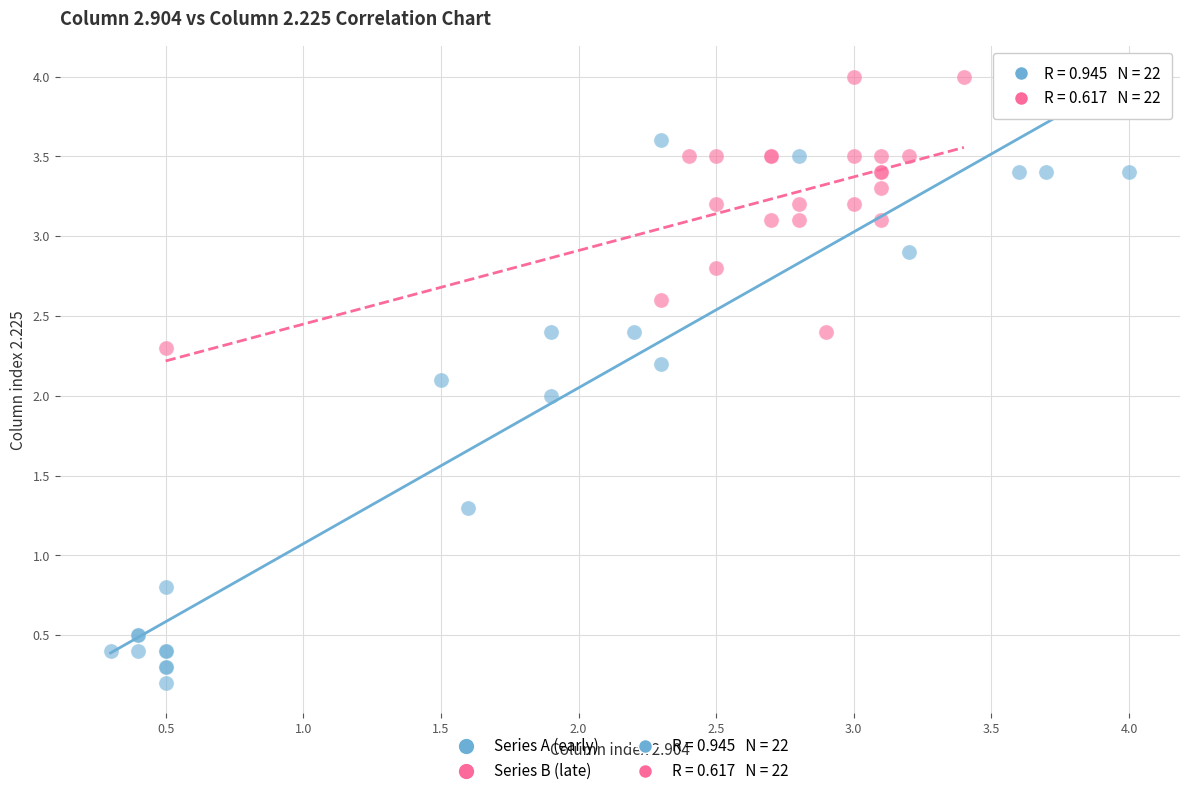

Which series contains the lowest Y value?

Series A (early)